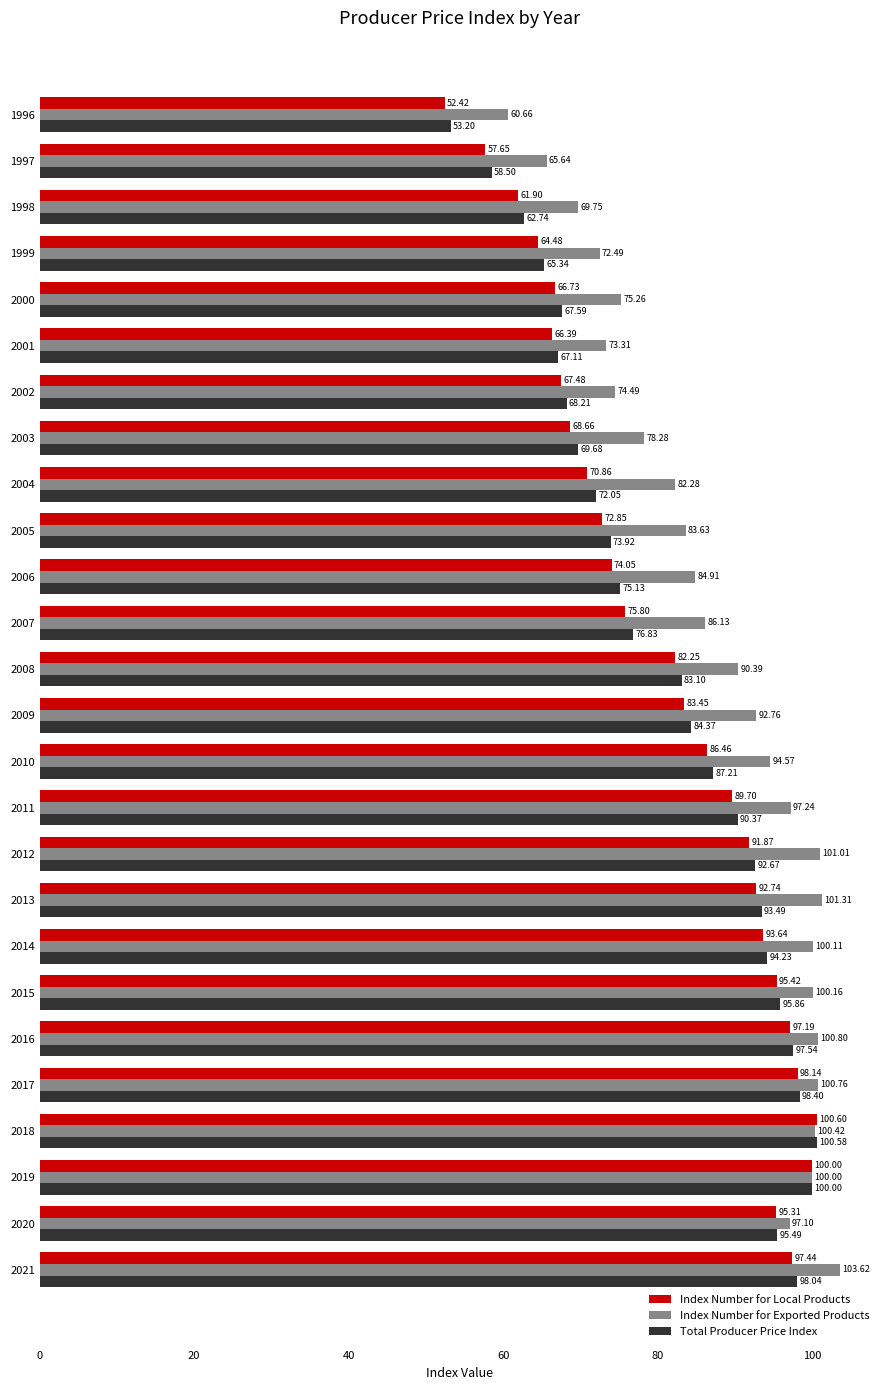

Which series has the largest range (max minus min)?

Index Number for Local Products